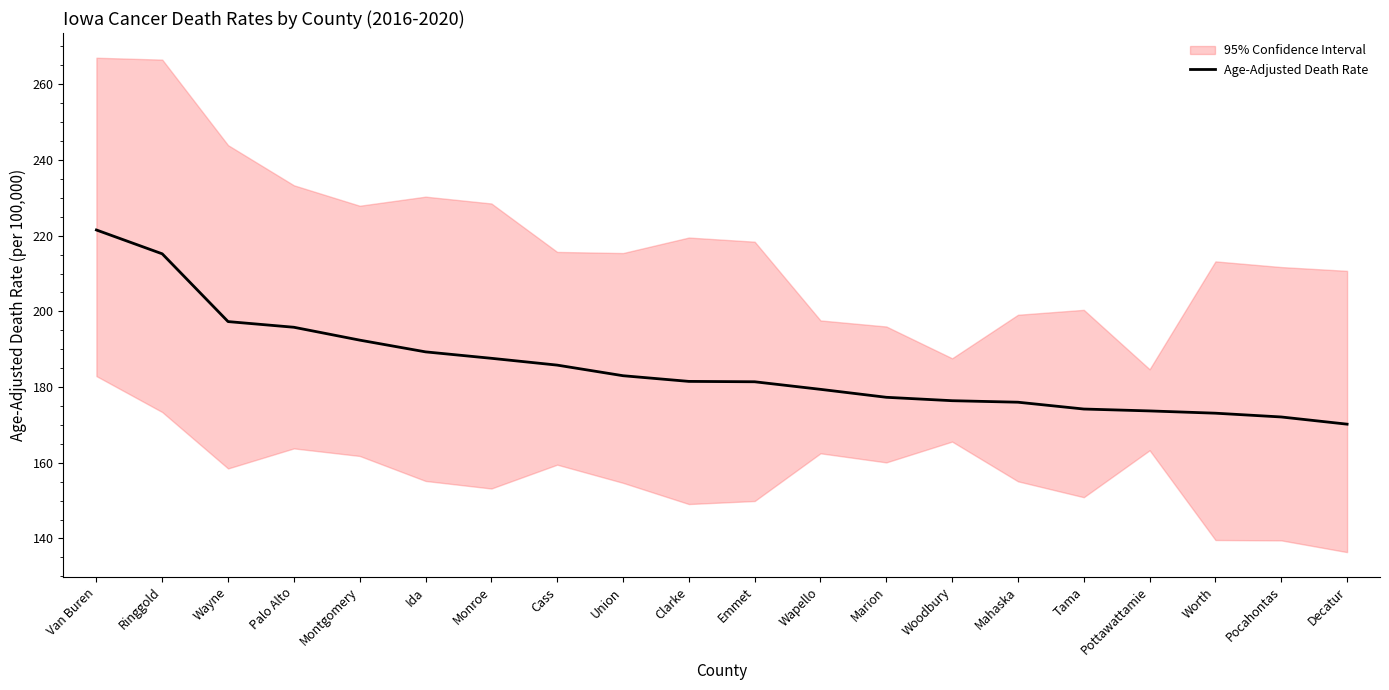

The value at Pottawattamie is 288.0. True or false?

False